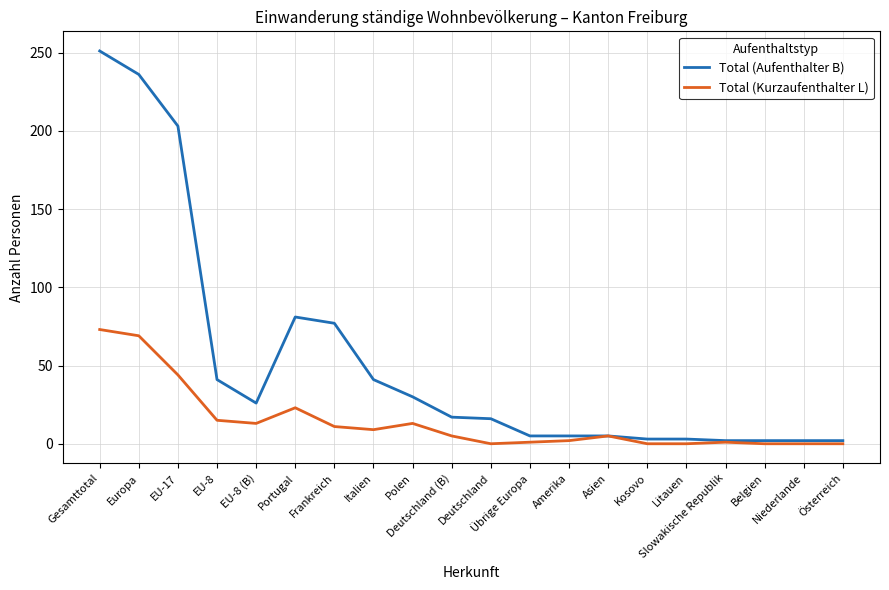

What is the difference between the maximum and minimum values in the Total (Aufenthalter B) series?

249